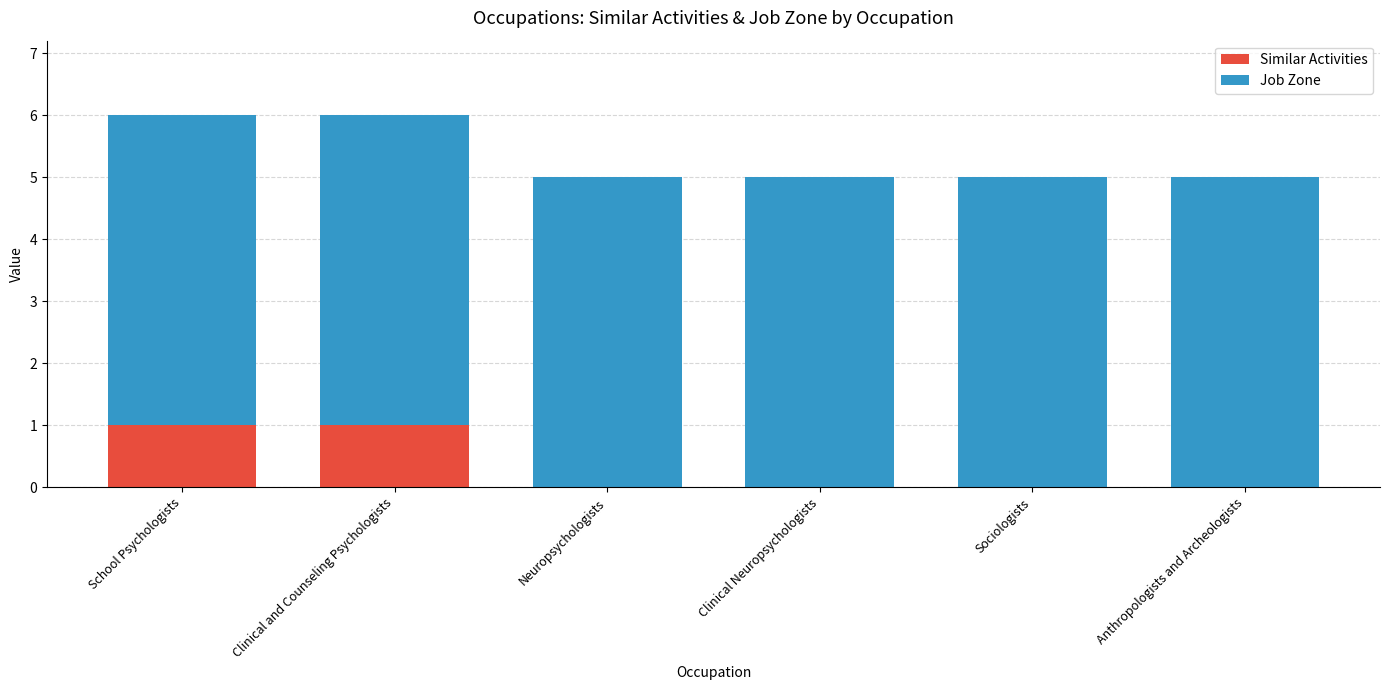

Are the bars horizontal?

No